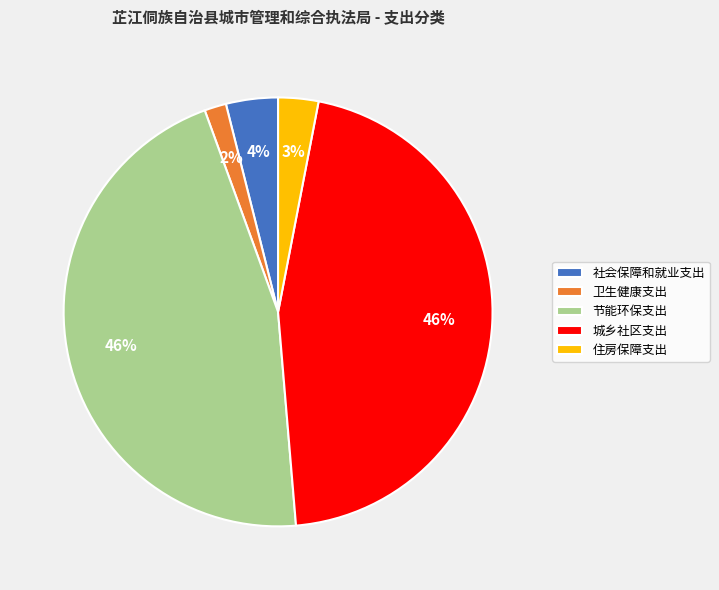

Is the sum of 住房保障支出 and 城乡社区支出 greater than half?

No